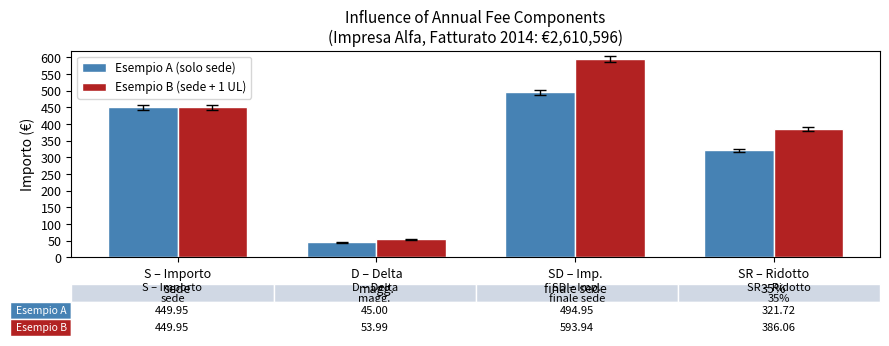

What is the maximum value shown in the chart?

593.9